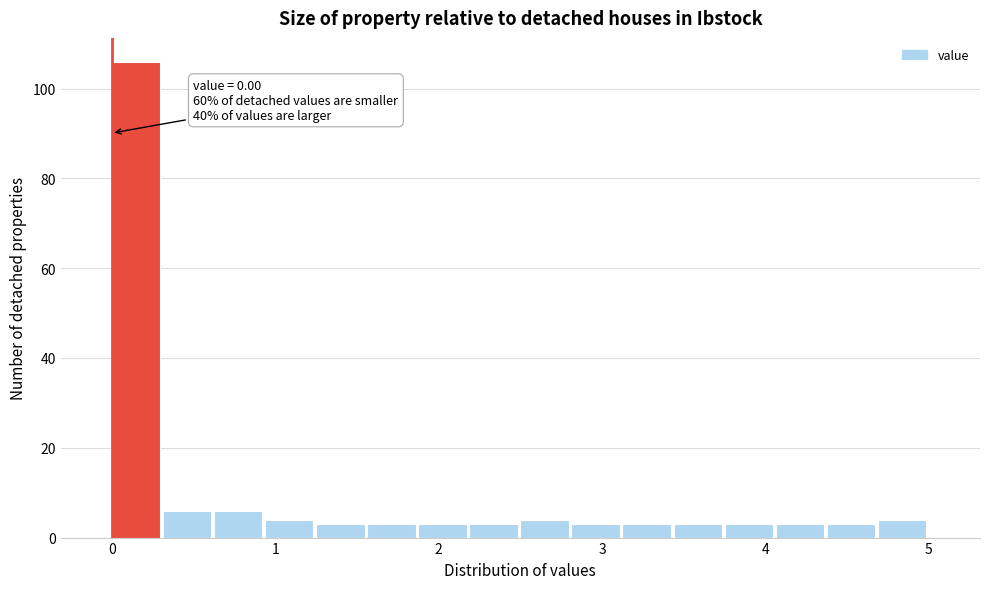

Around what value on the x-axis is the tallest bar? Give the approximate position of its centre, as read against the axis.

0.1